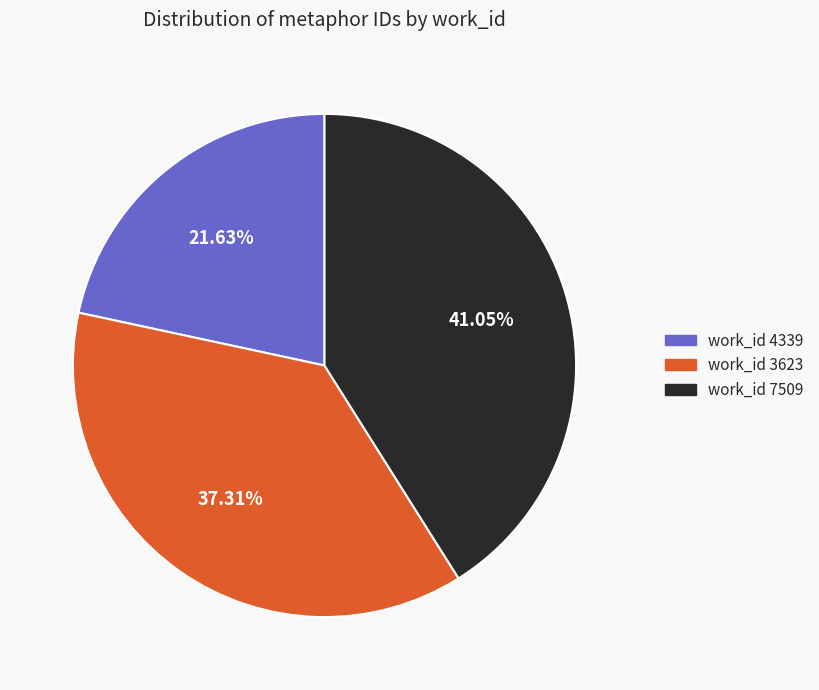

Is there any slice that represents more than half of the pie?

No